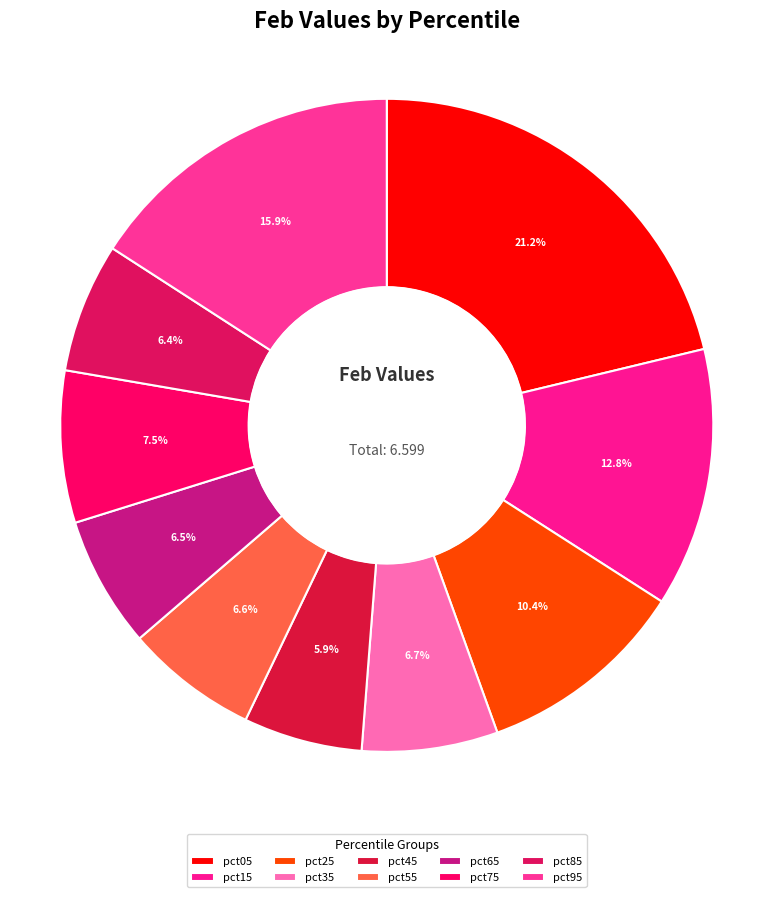

To the nearest percent, what percentage of the pie is pct65?

6%